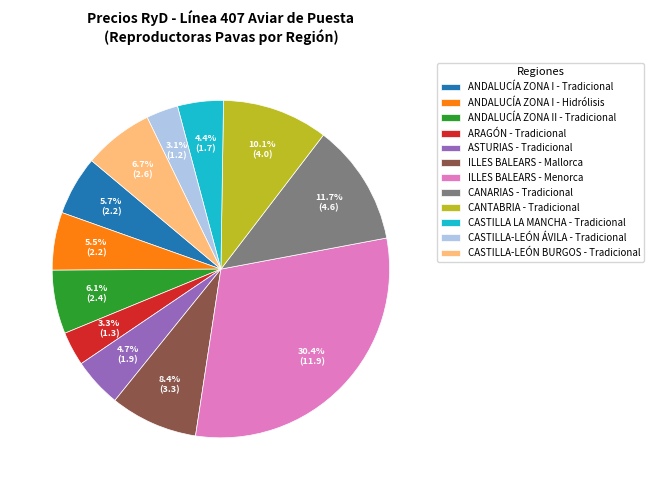

To the nearest percent, what percentage of the pie is CANTABRIA - Tradicional?

10%